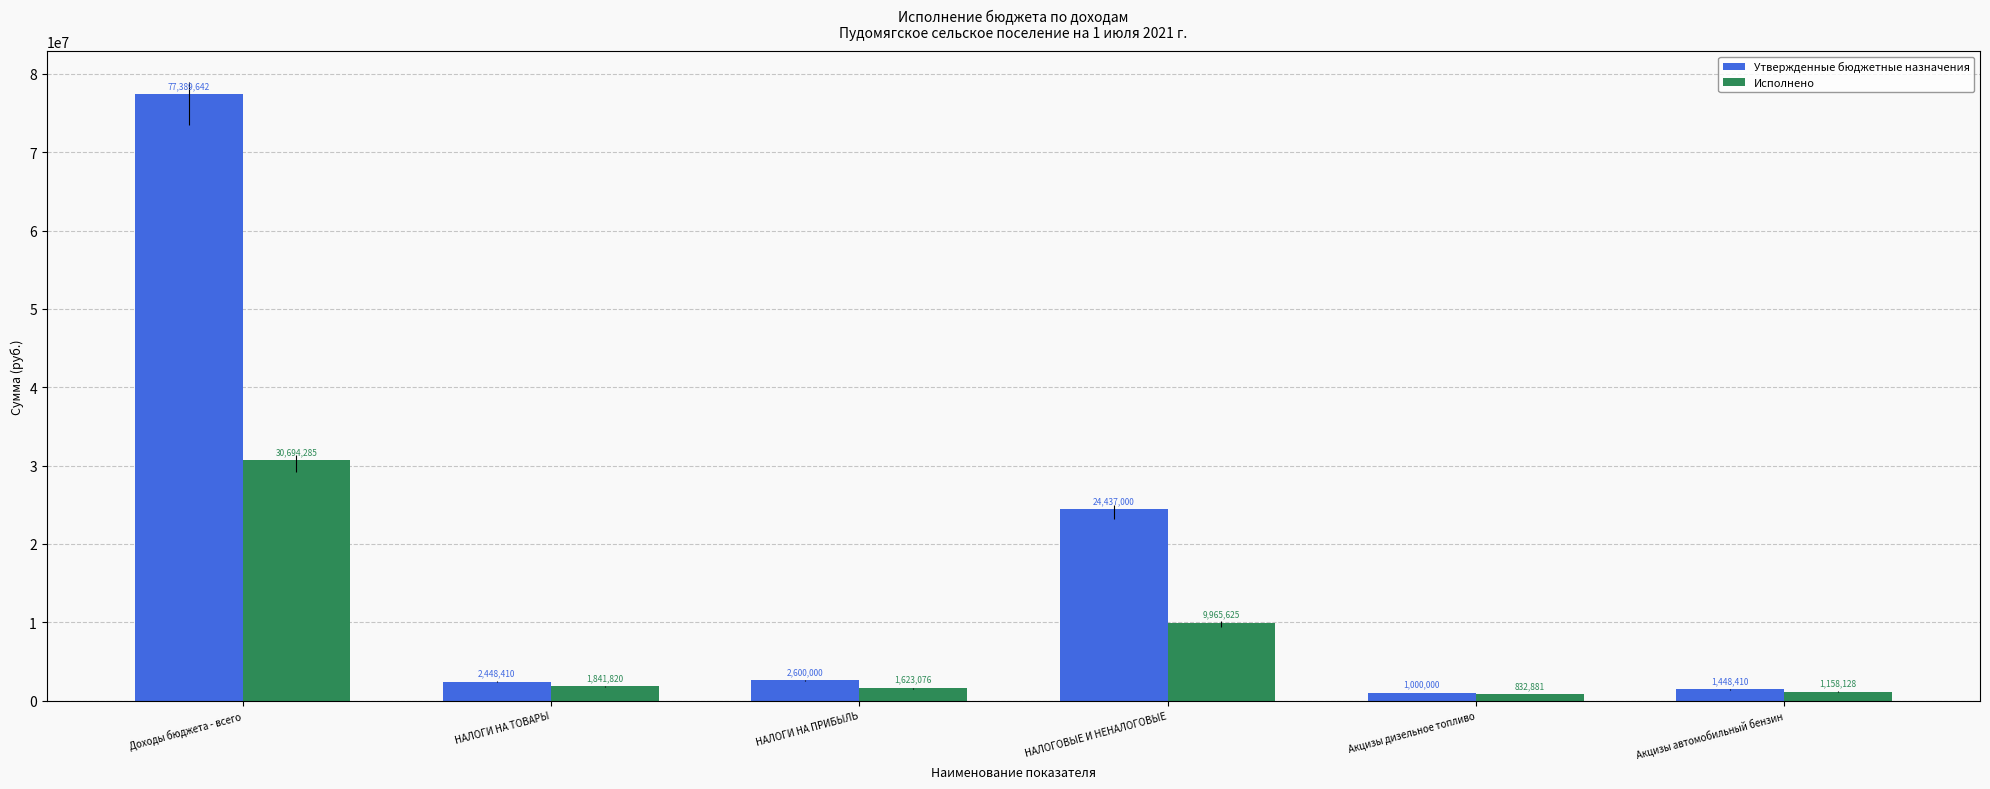

What is the sum of the Исполнено values at НАЛОГОВЫЕ И НЕНАЛОГОВЫЕ and Доходы бюджета - всего?

40659910.4